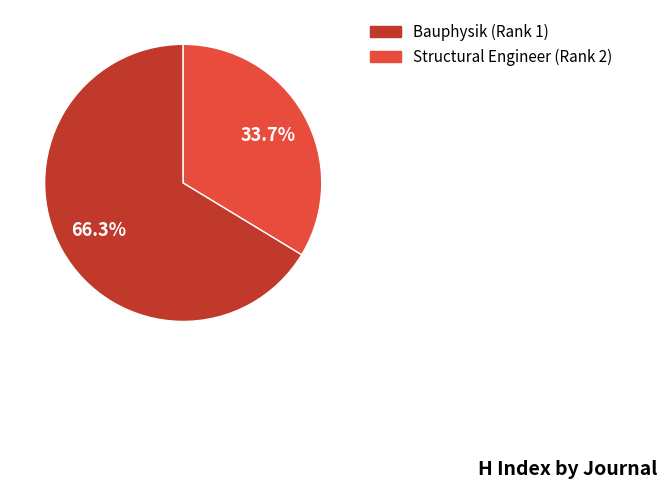

To the nearest percent, what is the difference between the Structural Engineer (Rank 2) and Bauphysik (Rank 1) slice percentages?

33%